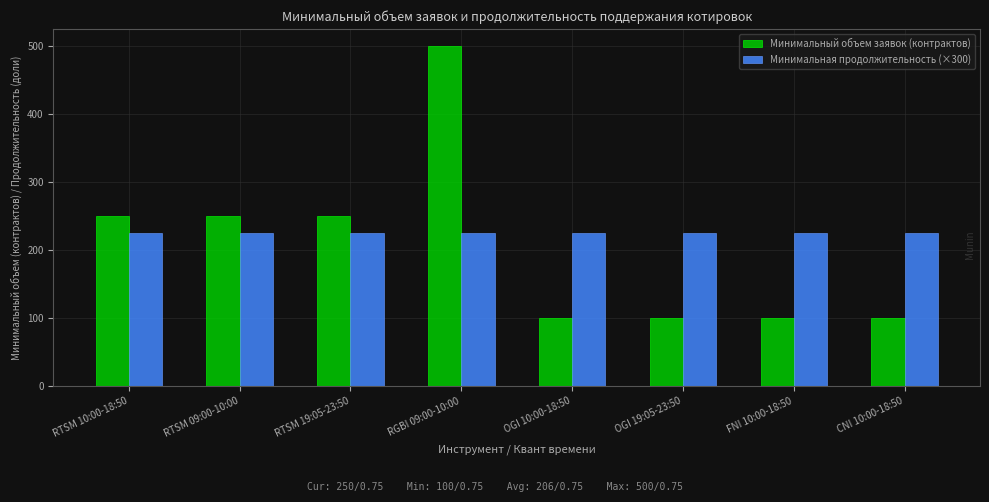

Rank the series by their maximum value, from lowest to highest.

Минимальная продолжительность (×300), Минимальный объем заявок (контрактов)